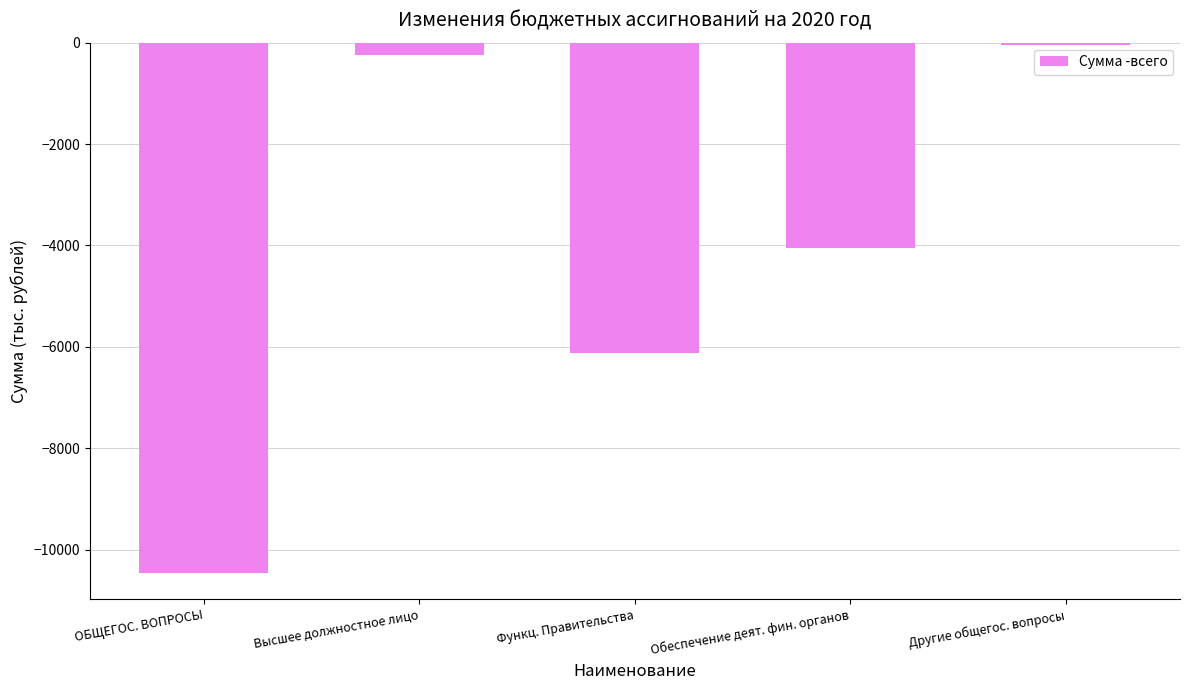

How many distinct data groups are displayed?

1